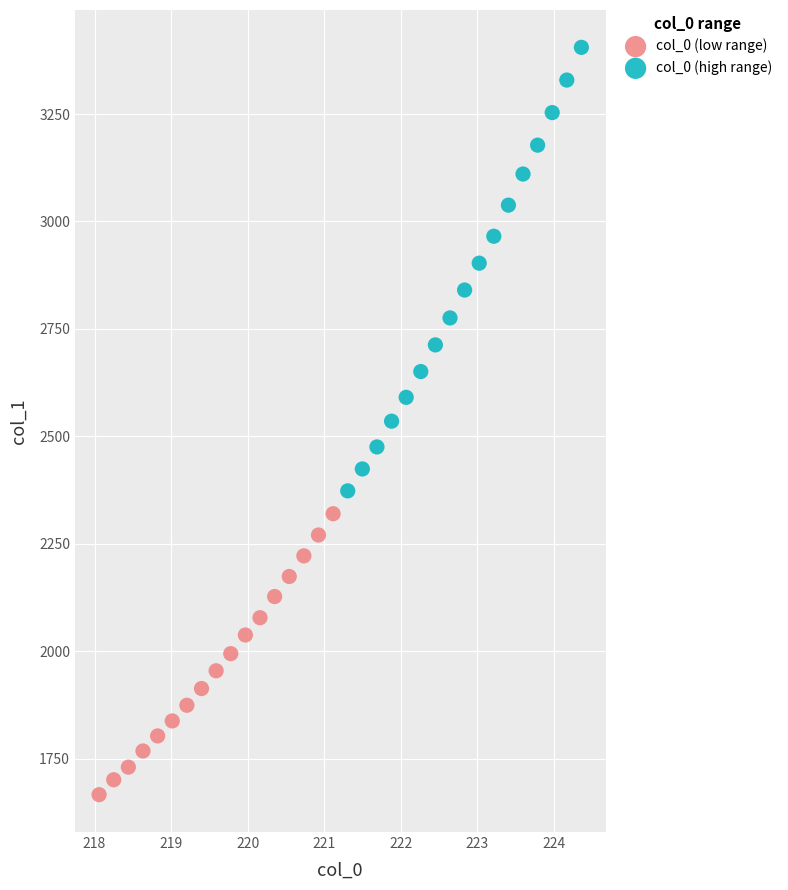

Which series contains the lowest Y value?

col_0 (low range)